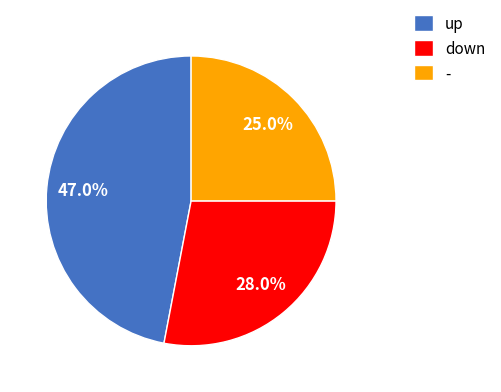

To the nearest percent, what is the average slice percentage?

33%